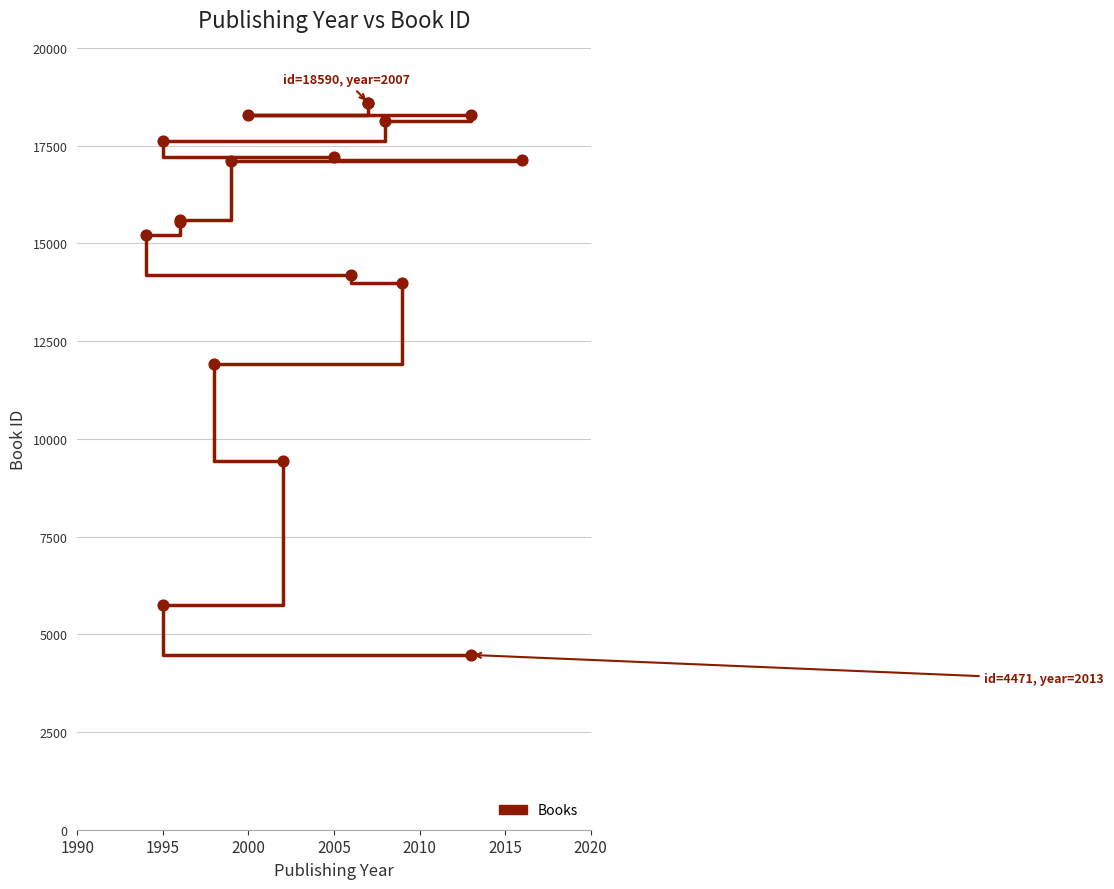

What Y value in the scatter plot is closest to 11530?

11909